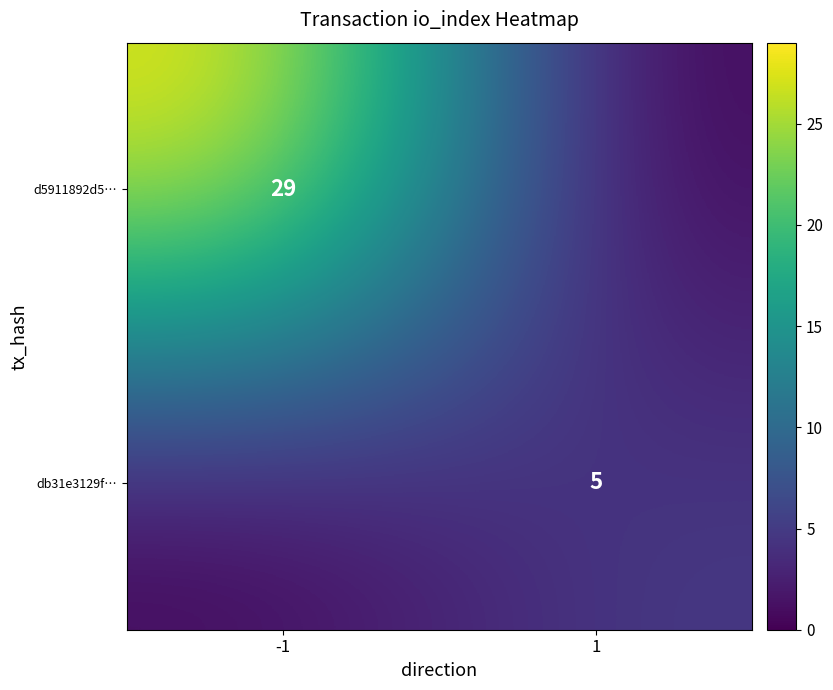

Is the value of db31e3129f… at 1 greater than the value of d5911892d5… at -1?

No